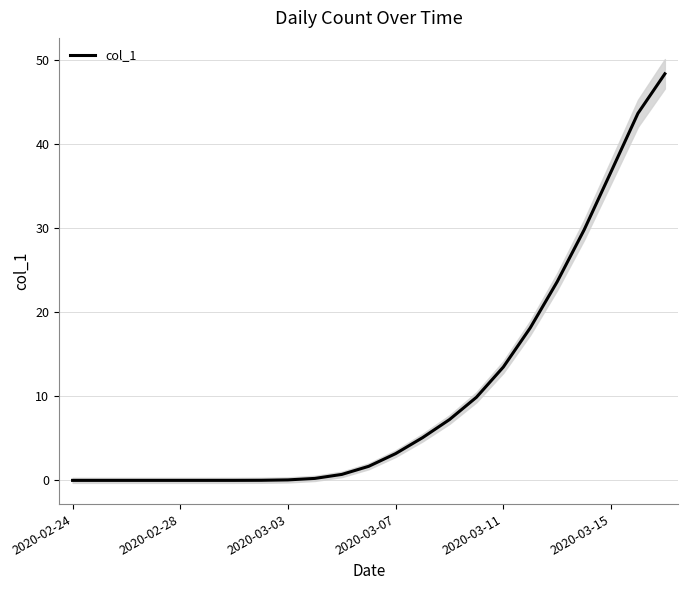

Is it true that col_1 equals 0.0 at 2020-02-28?

True